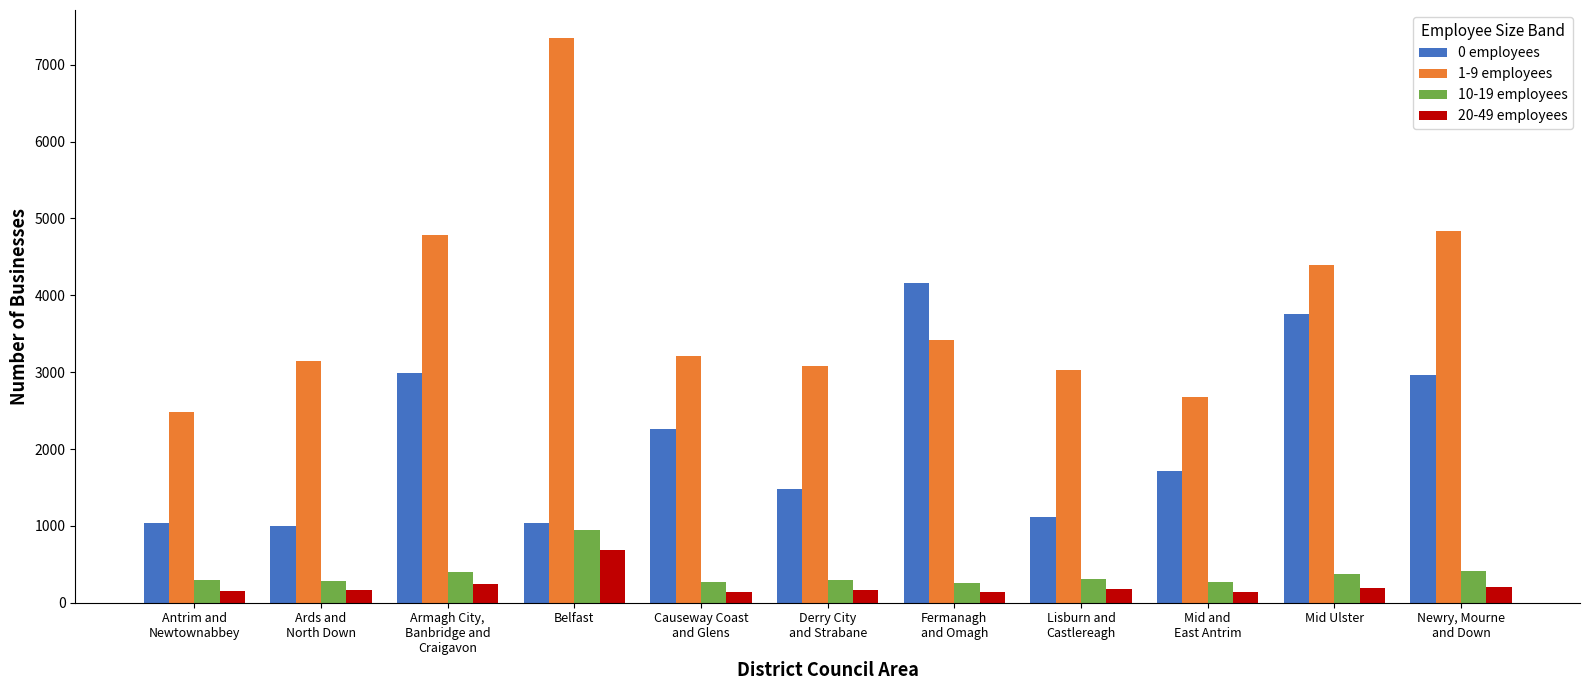

At which label does 0 employees first exceed 1715?

Armagh City,
Banbridge and
Craigavon